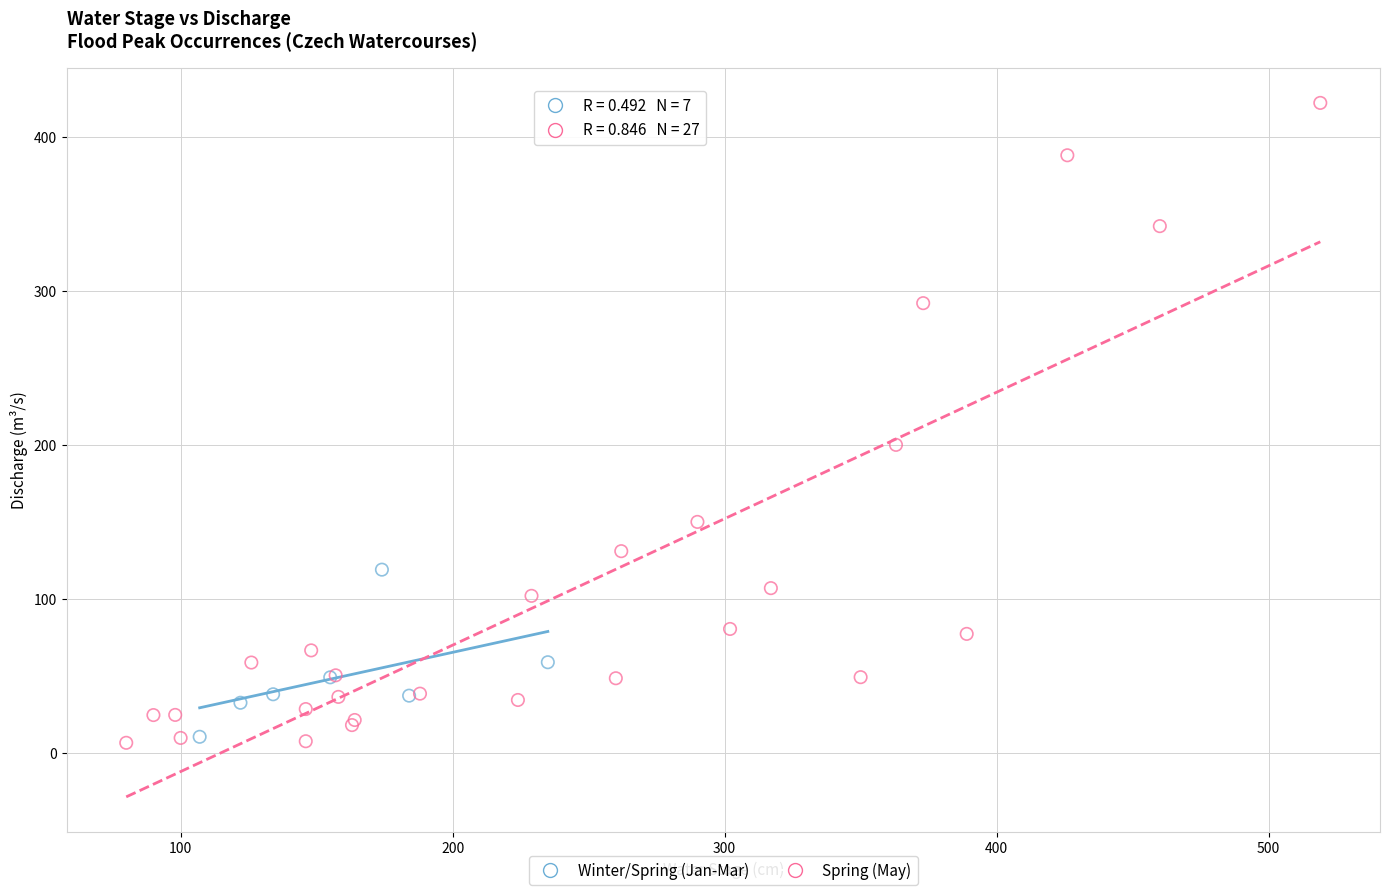

Which series reaches the maximum Y coordinate?

Spring (May)